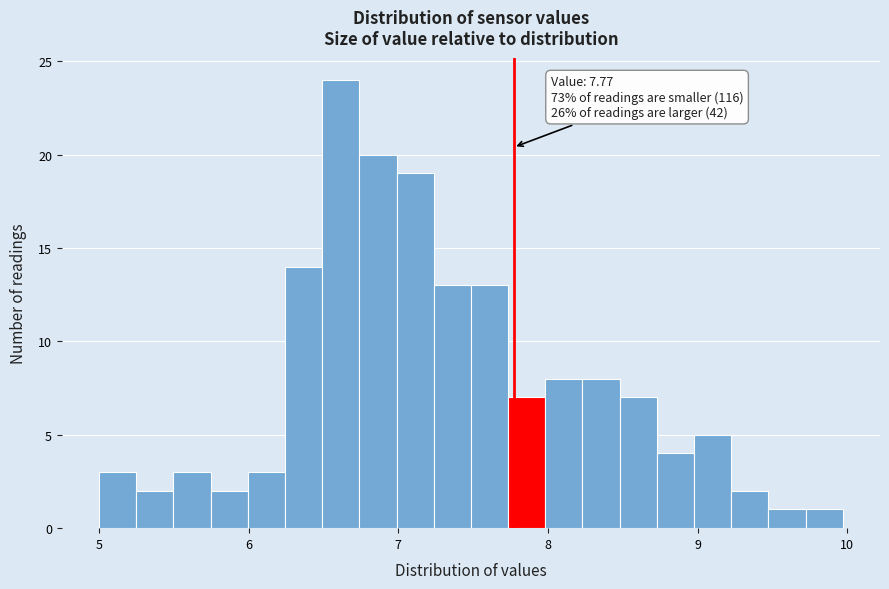

Read against the x-axis, roughly where is the centre of the tallest bar?

6.6